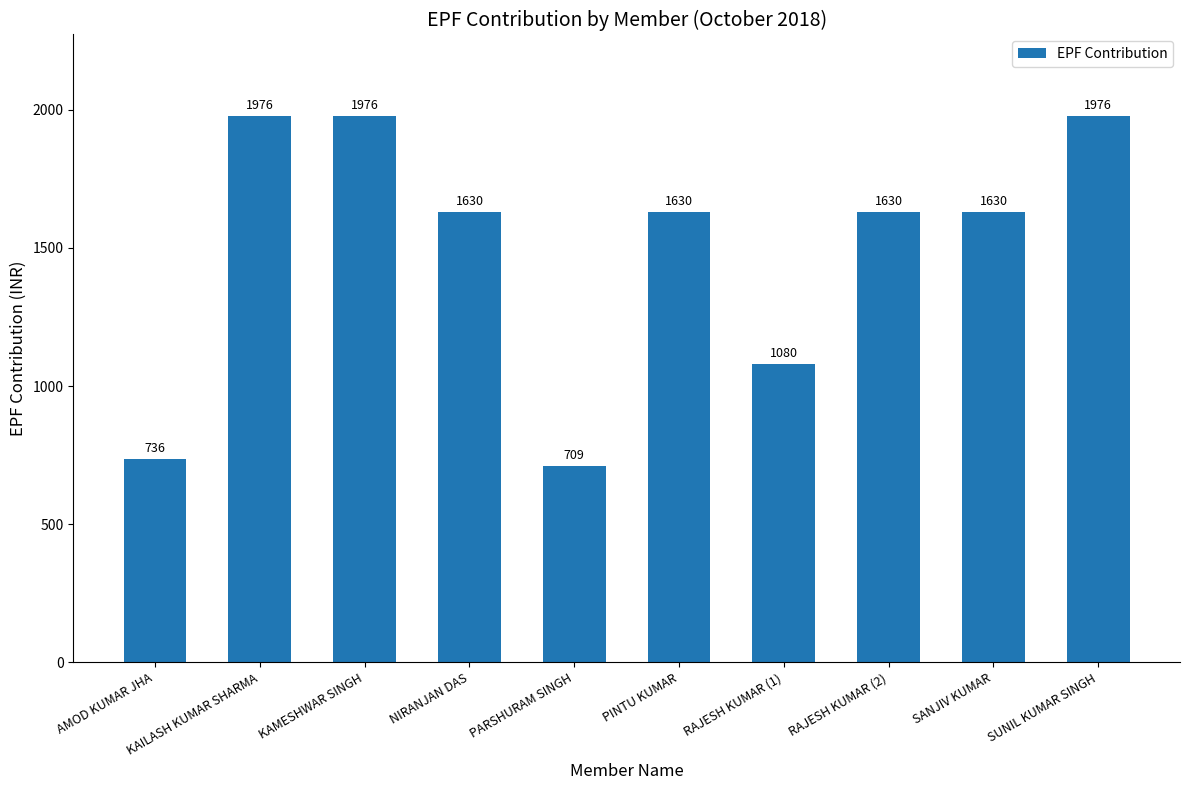

What is the minimum value shown in the chart?

709